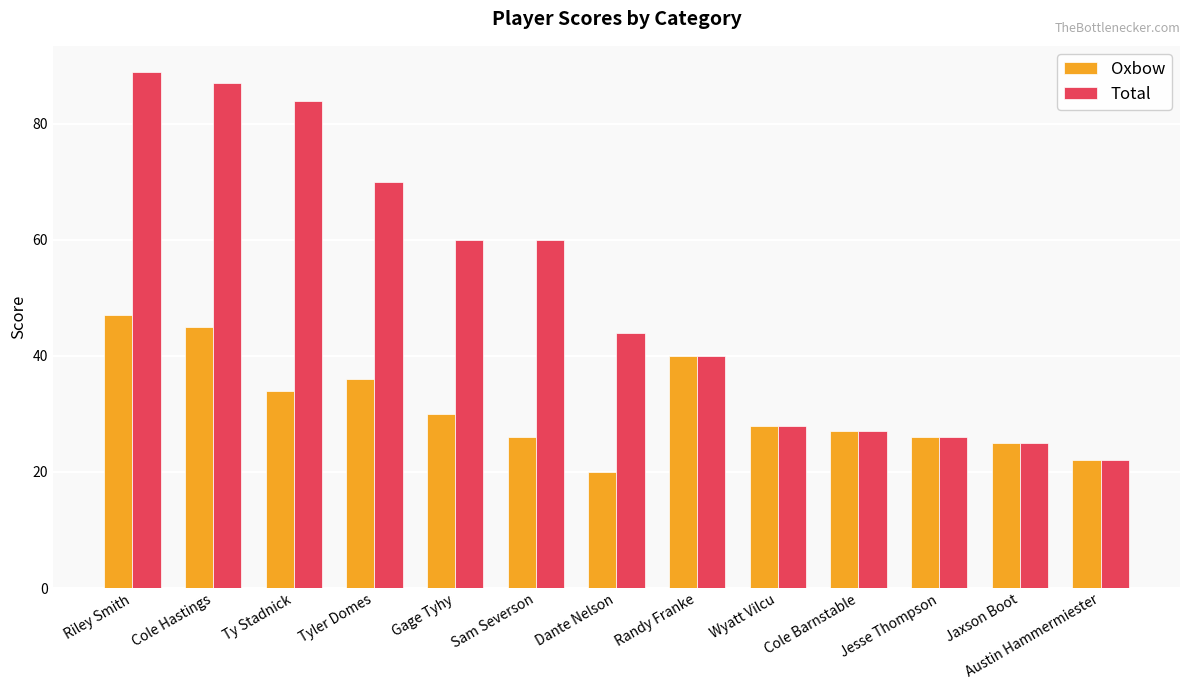

True or false: Total has a value of 39 at Gage Tyhy.

False